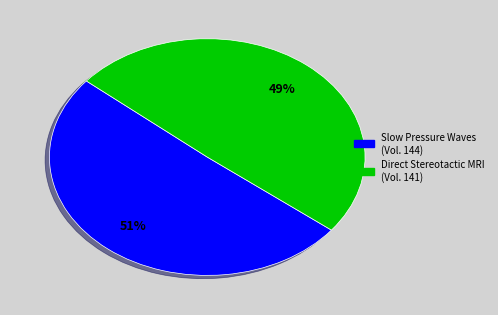

Does any single category account for the majority?

Yes